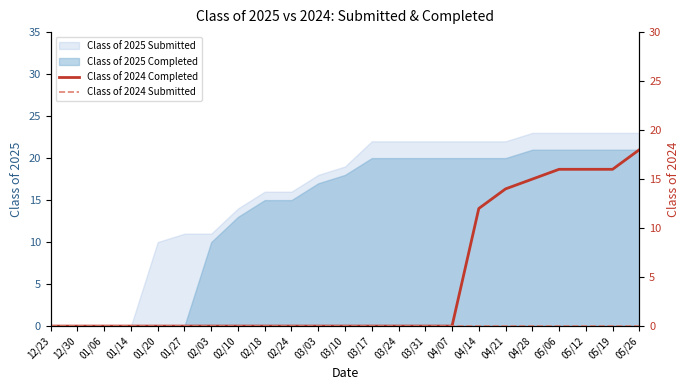

At which label does Class of 2024 Submitted reach its minimum?

12/23